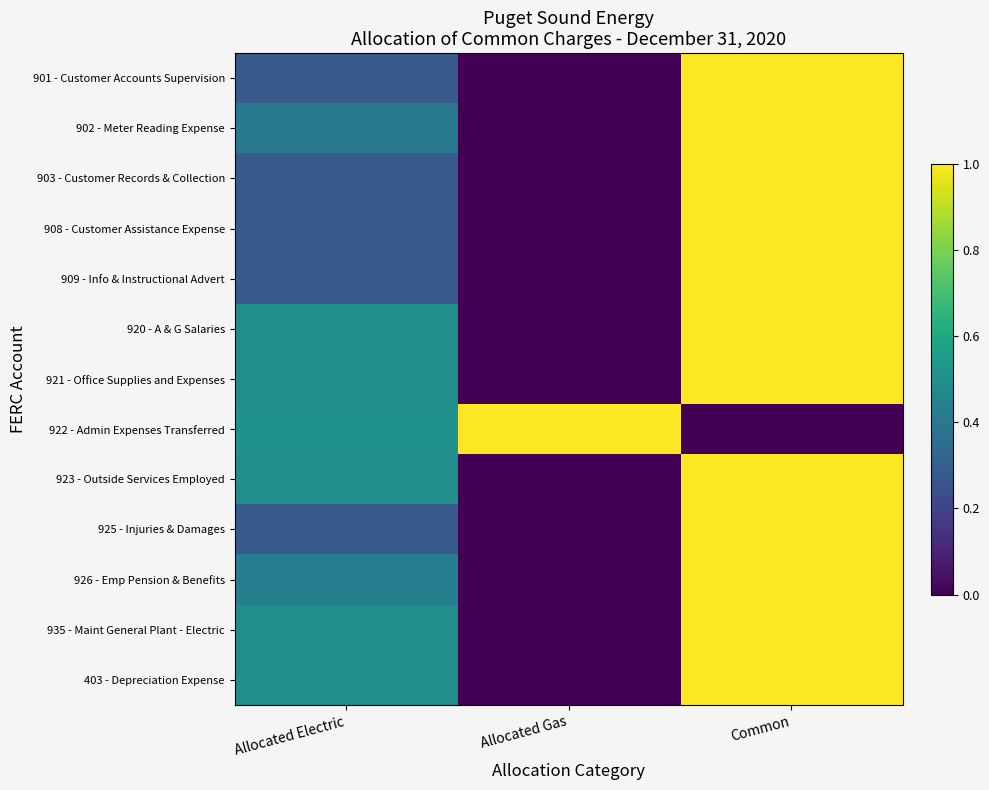

Which has a higher value, Allocated Gas or Common?

Common